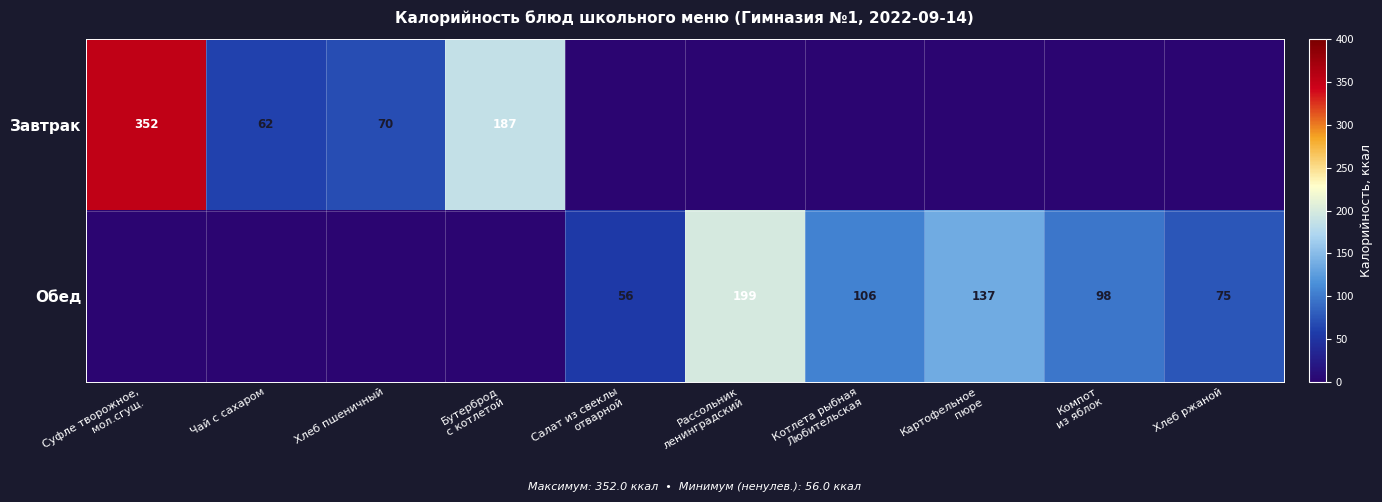

What is the difference between the Обед values at Картофельное пюре and Суфле творожное, мол.сгущ.?

137.0